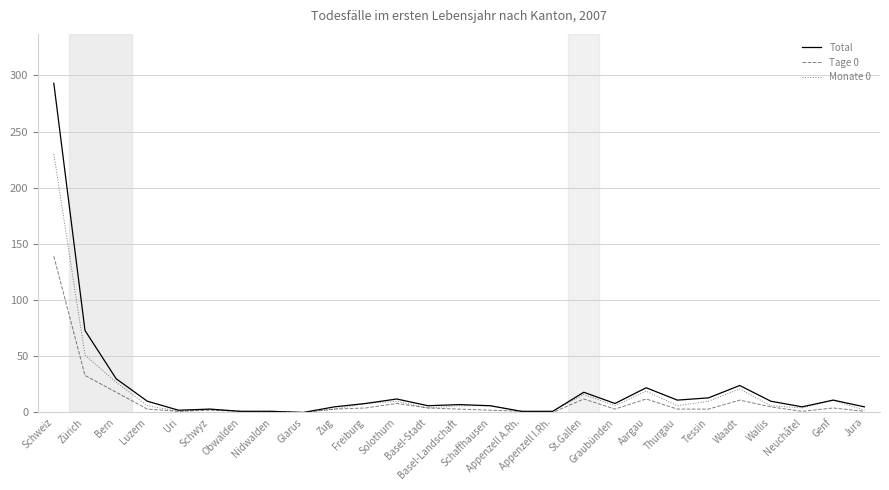

What is the average value of the Monate 0 series?

17